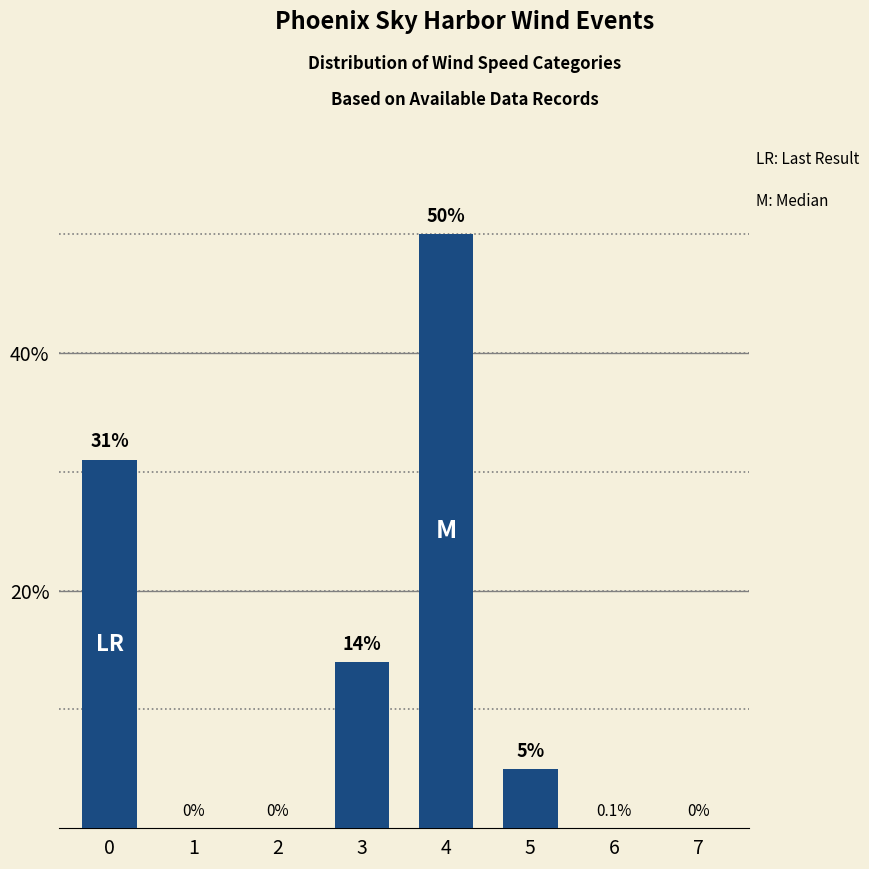

How many values are above zero?

4